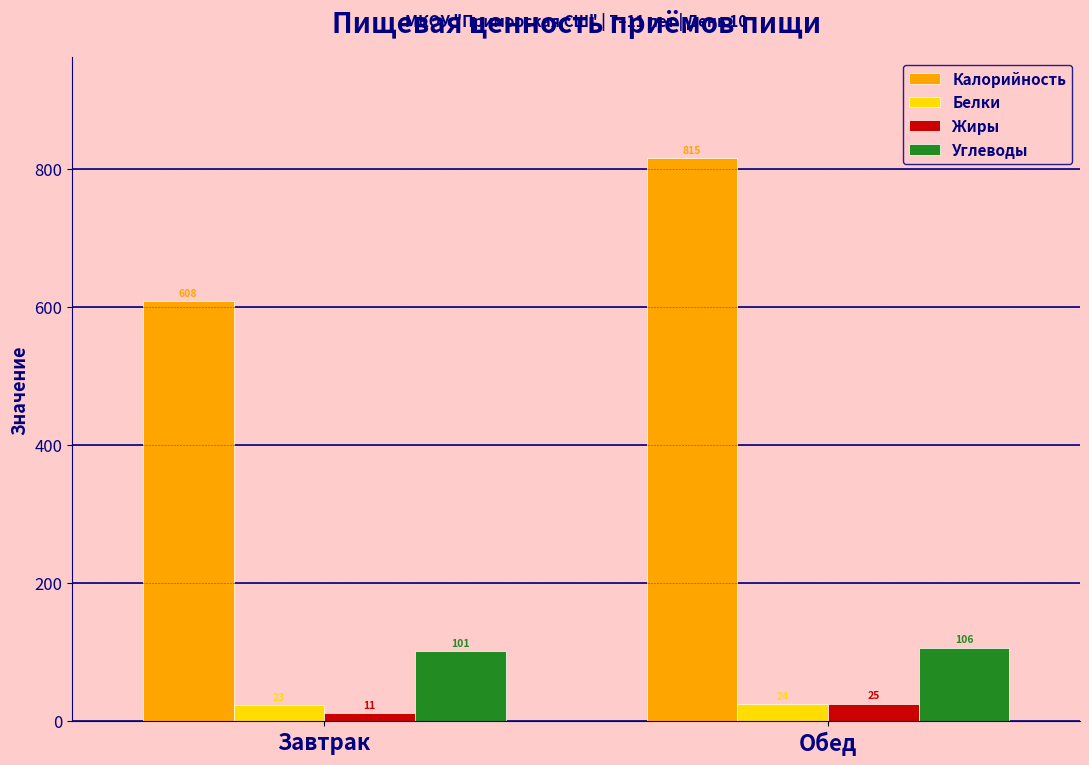

What is the label of the 1st bar from the left?

Завтрак